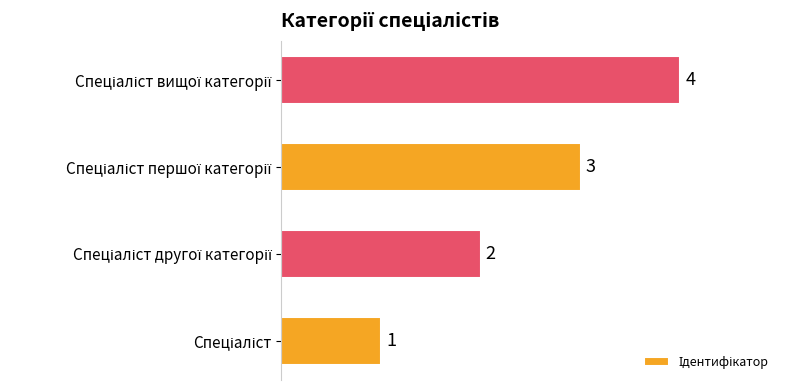

What is the difference between the maximum and minimum values?

3